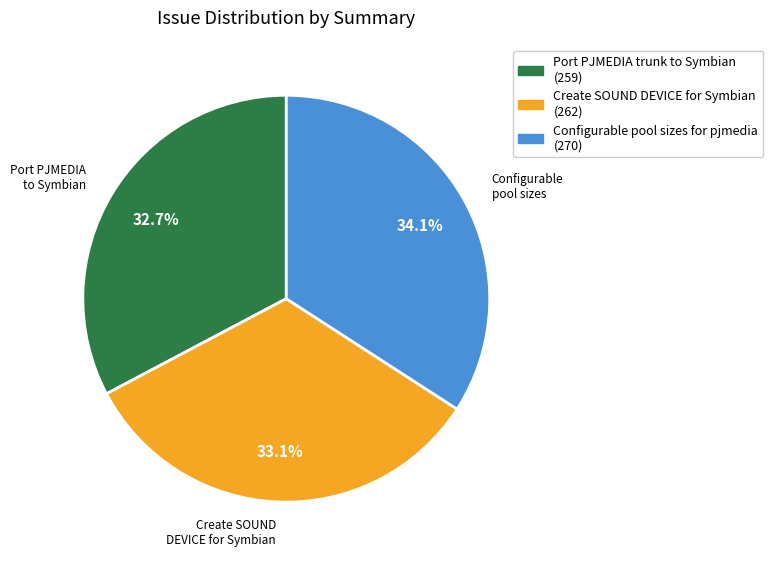

Is there any slice that represents more than half of the pie?

No